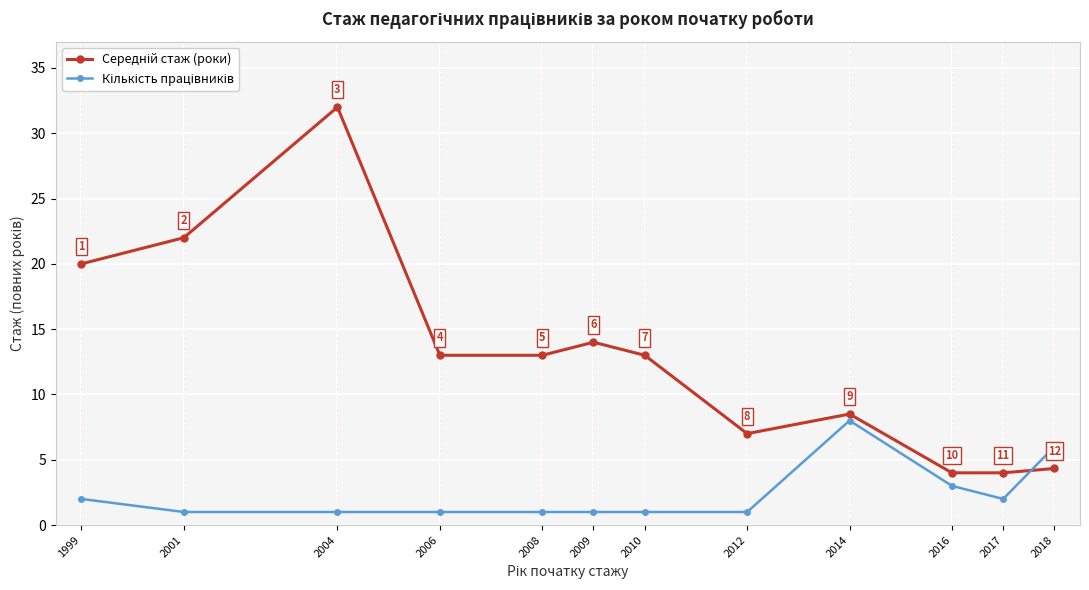

Is this an area chart (filled region under the line)?

No